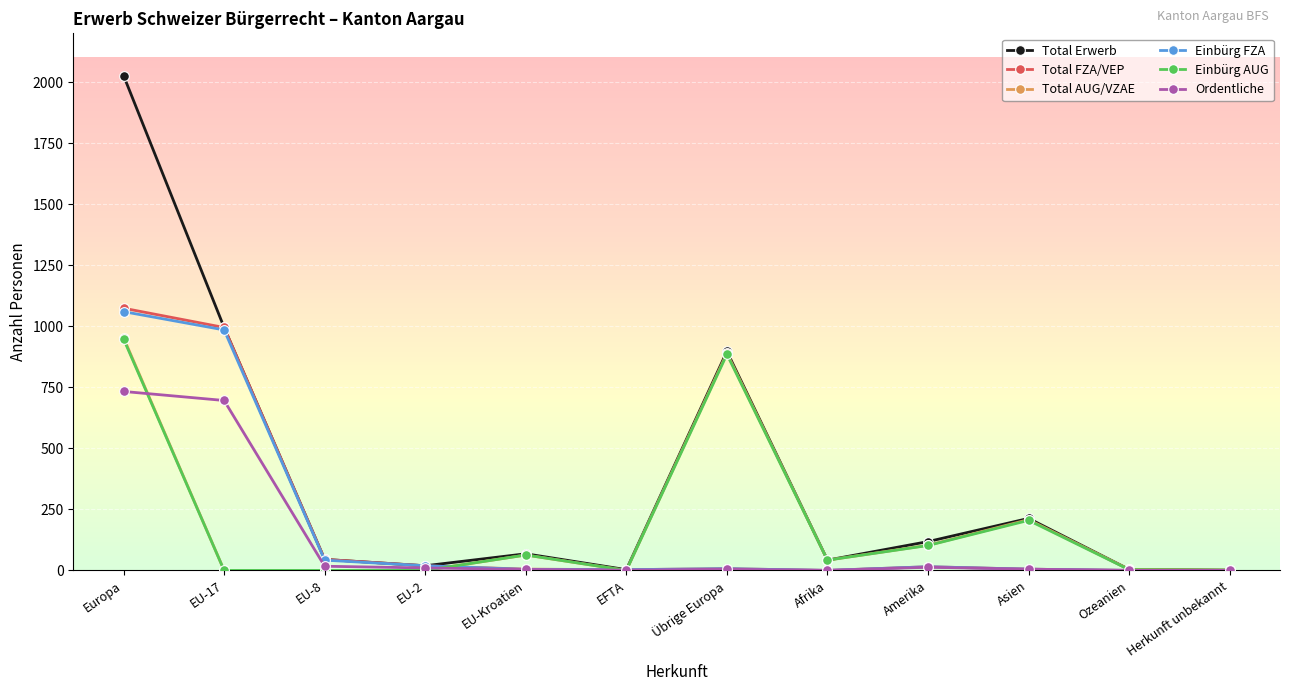

What is the maximum value for Einbürg AUG?

948